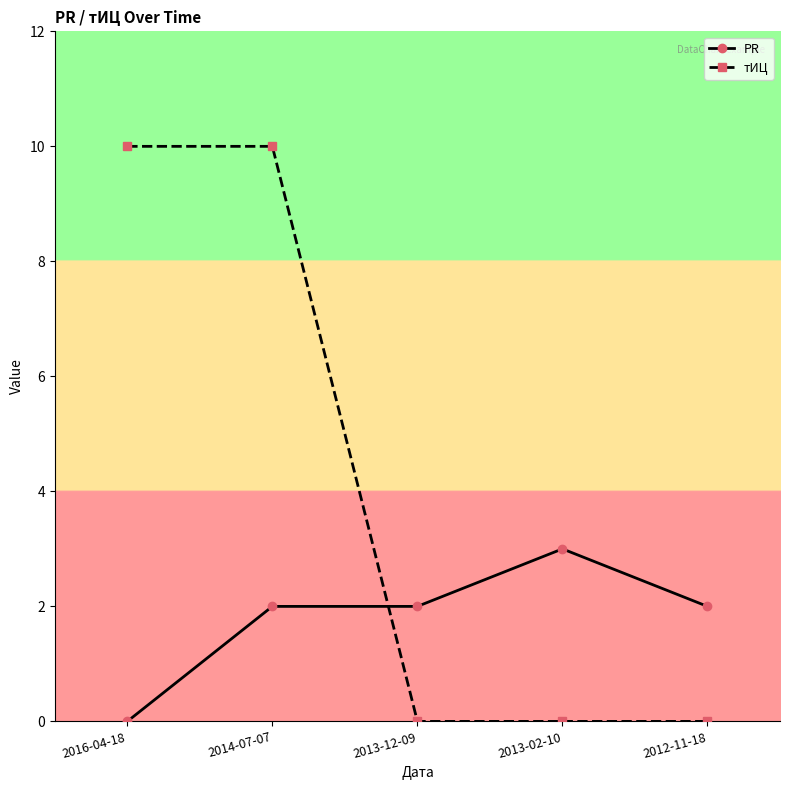

Does the chart display data point markers on the line(s)?

Yes